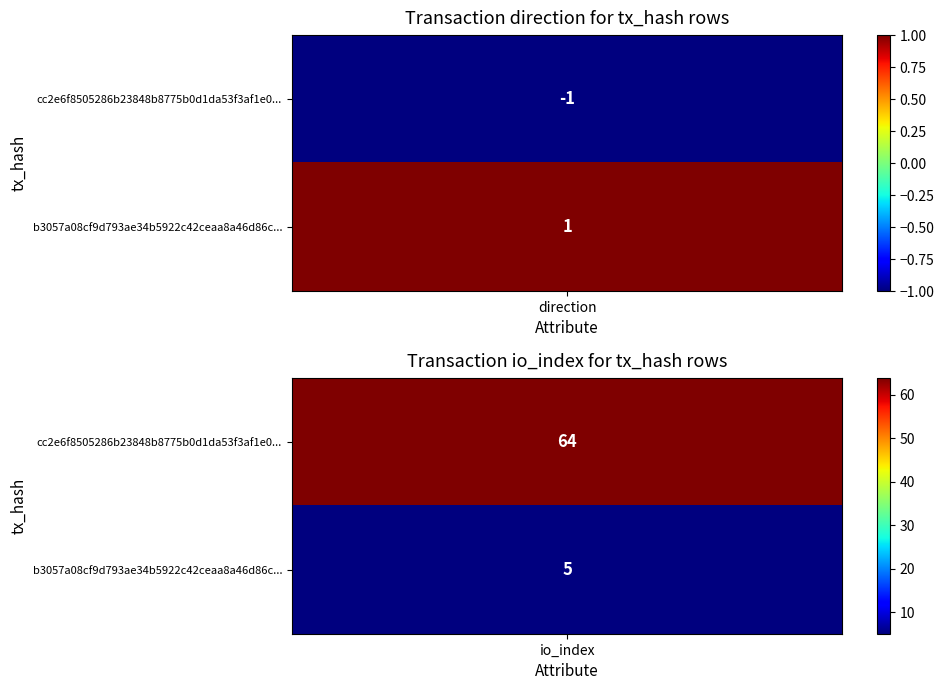

Which series has the largest total across all categories?

cc2e6f8505286b23848b8775b0d1da53f3af1e0